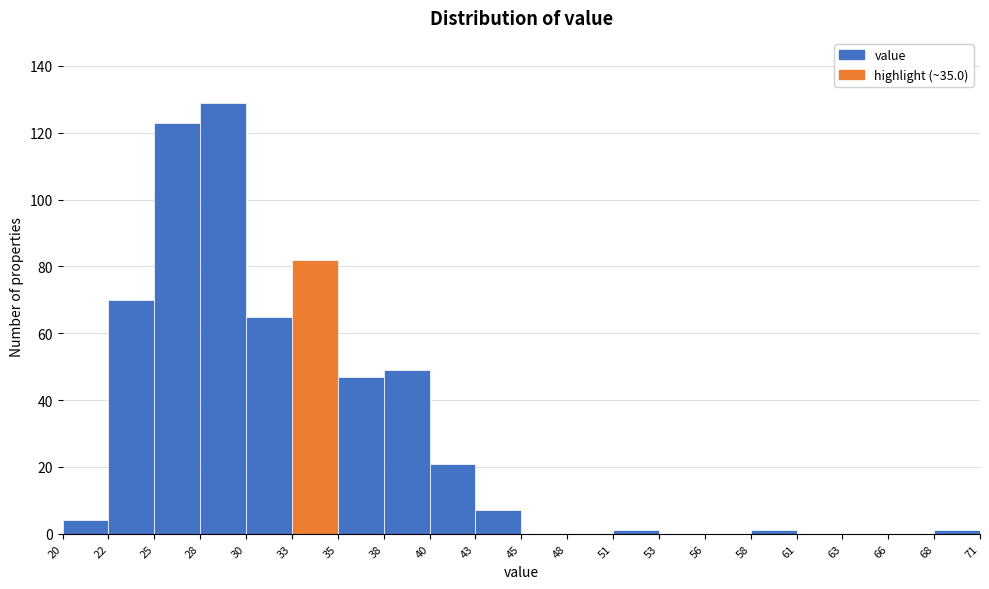

Over which range of the x-axis is the bar tallest?

28 to 30